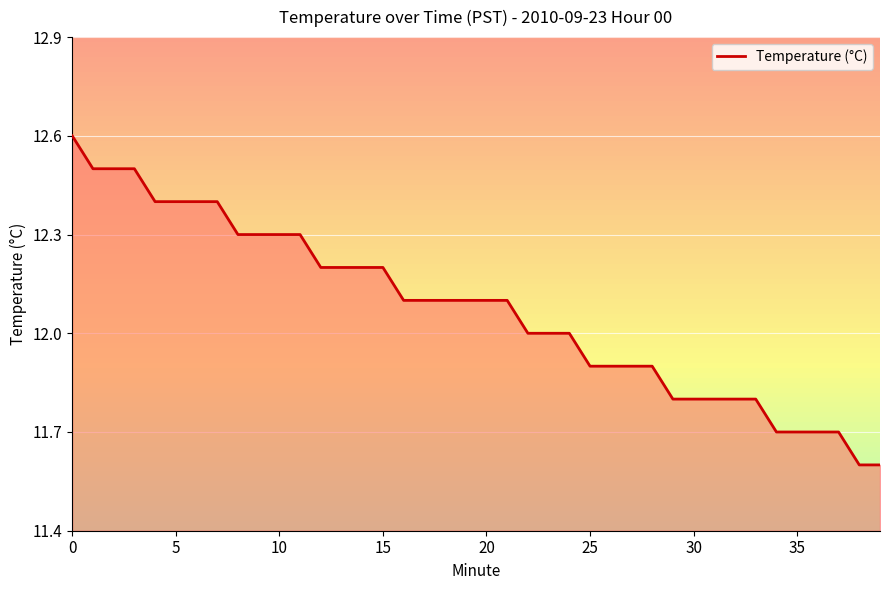

What is the average value?

12.1